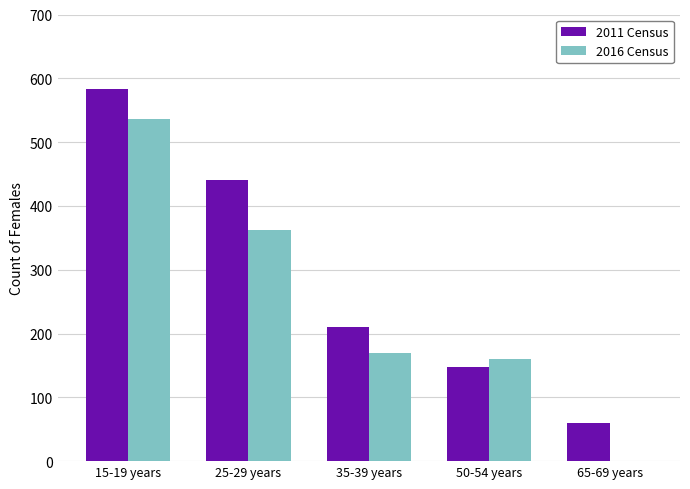

The value of 2016 Census at 25-29 years is 588. True or false?

False